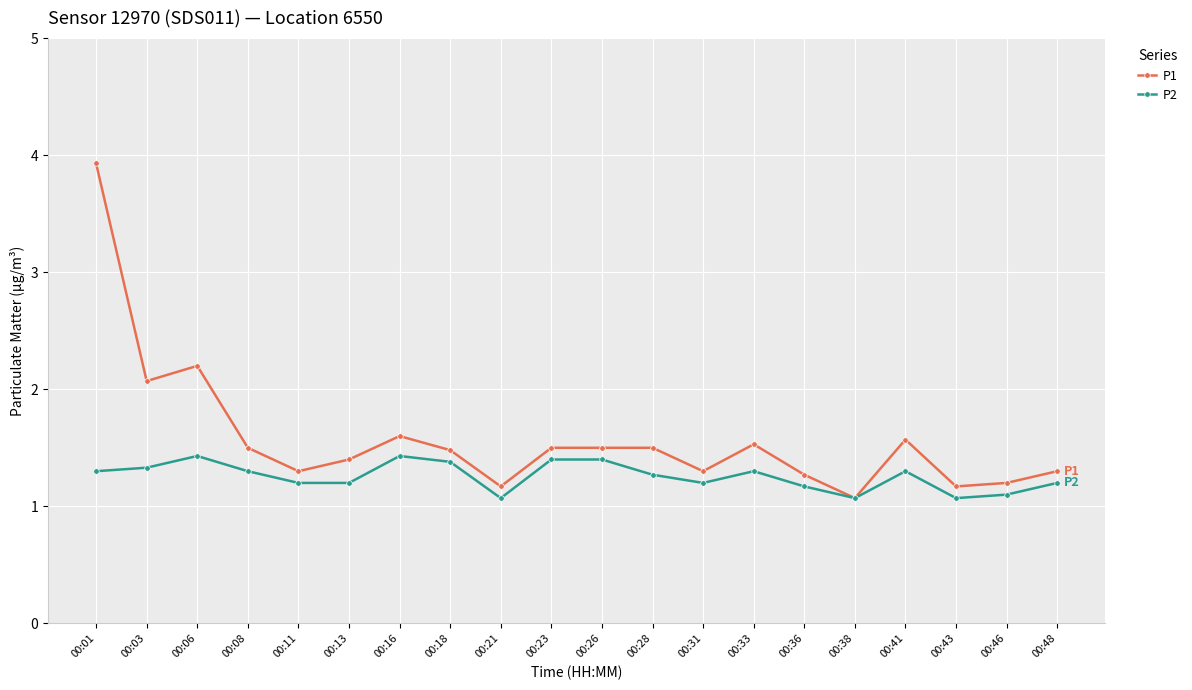

What is the value of the P1 point at the 6th from the left?

1.4